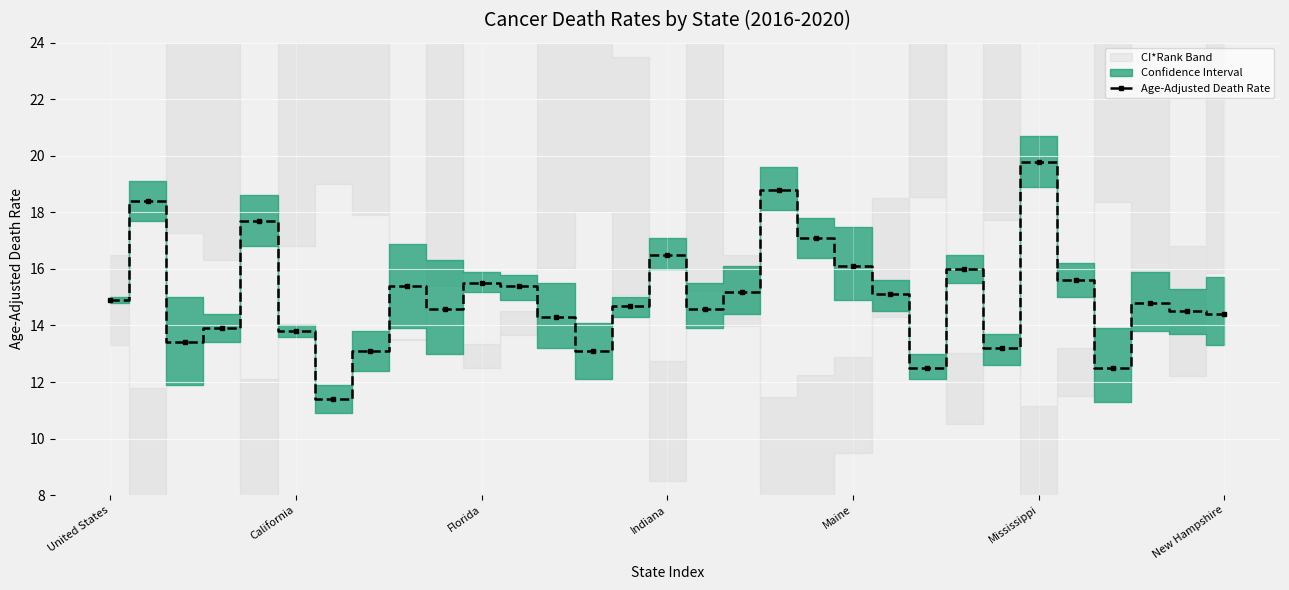

The chart shows a value of 9.3 at 21. True or false?

False